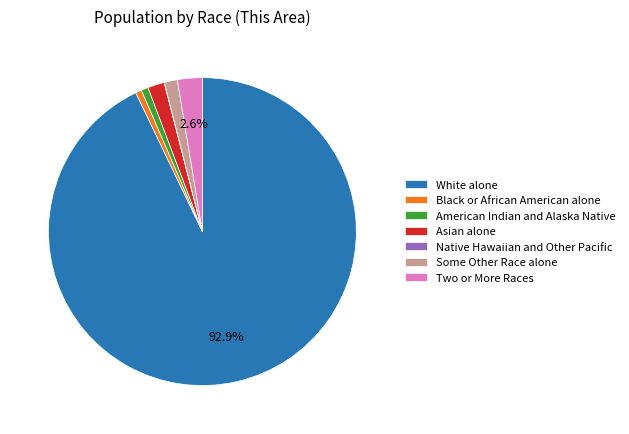

Does American Indian and Alaska Native represent more than half of the total?

No